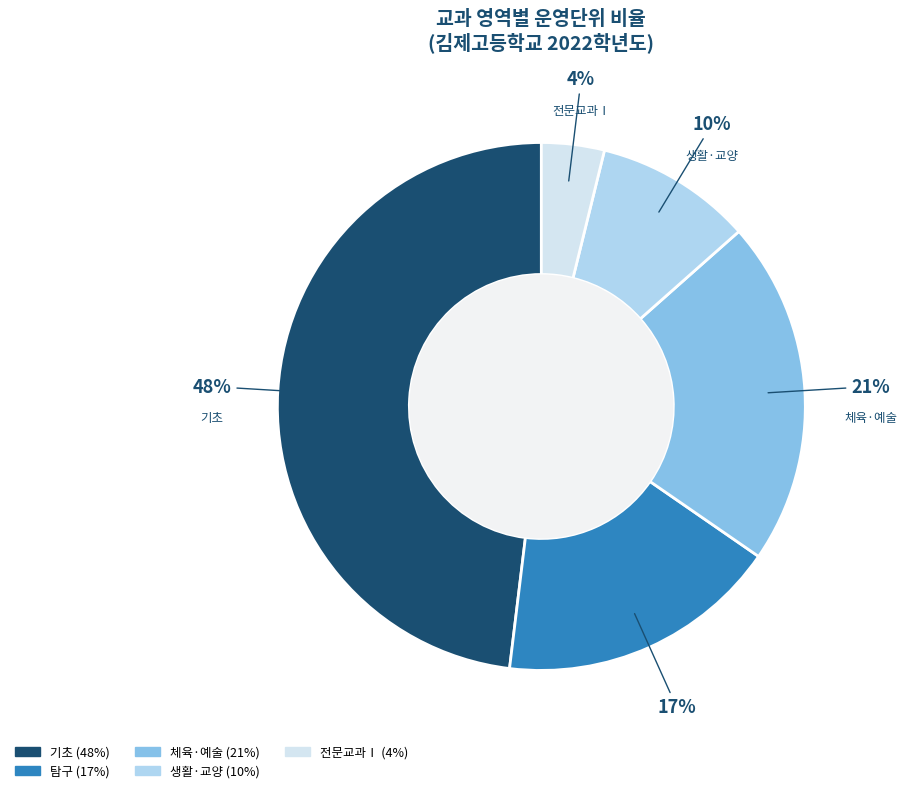

What percentage is the 체육·예술 slice, to the nearest percent?

21%